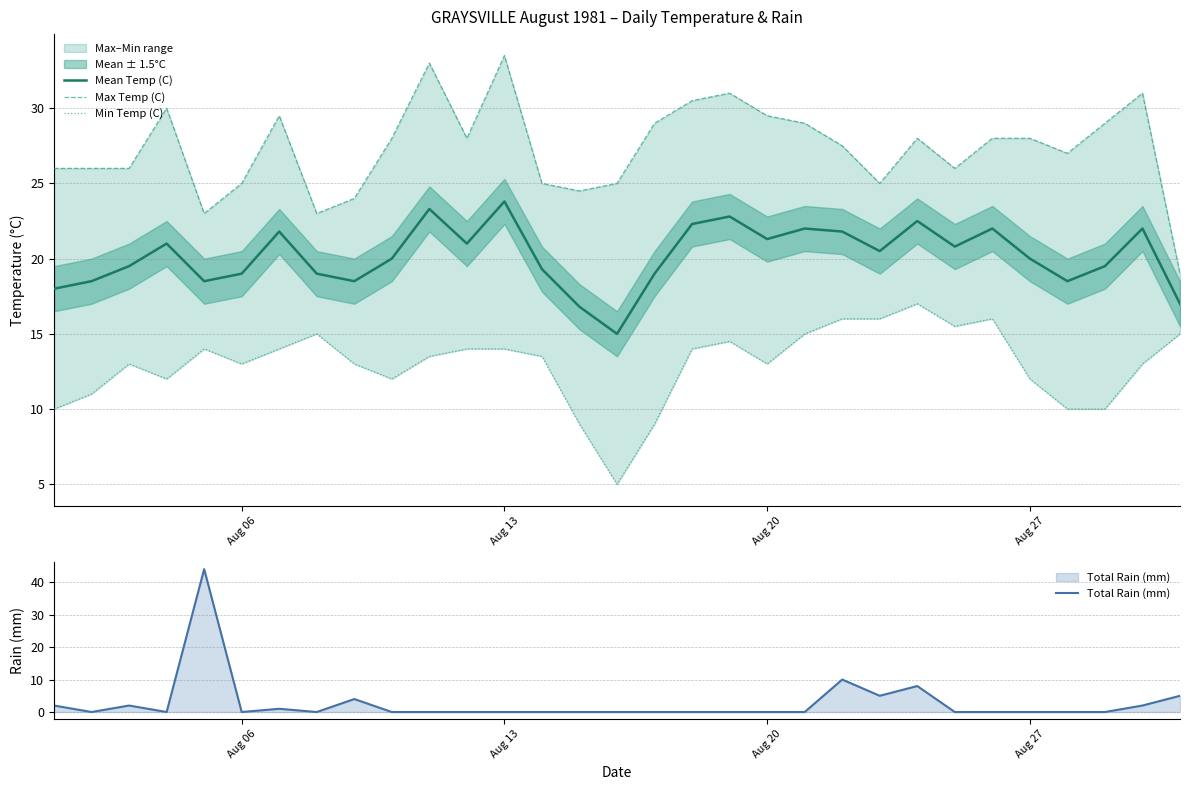

What is the highest value of the Mean Temp (C) series?

23.8